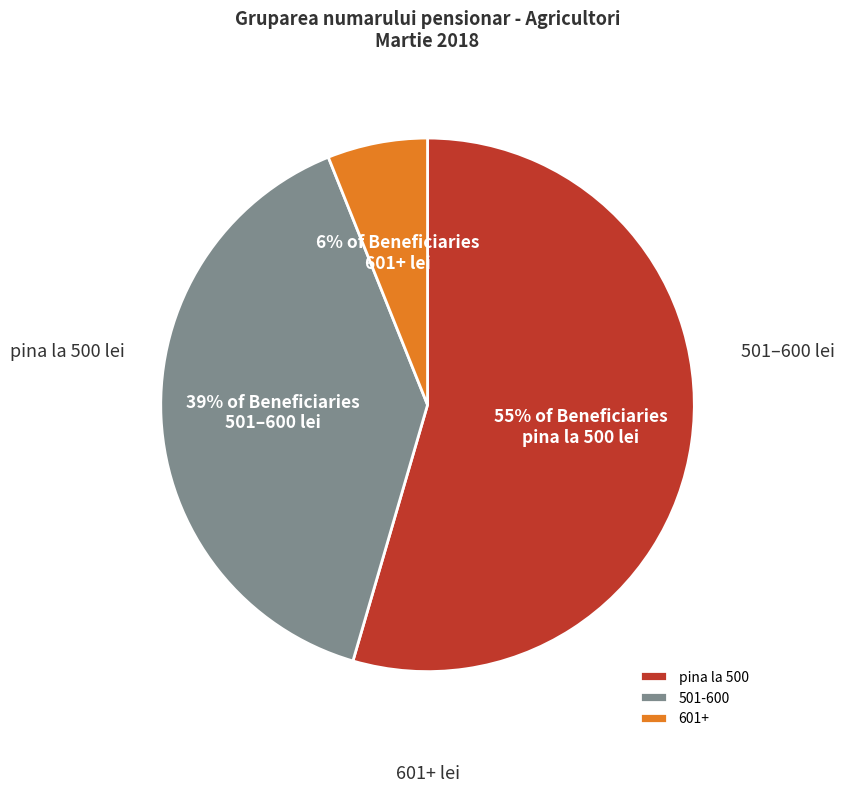

How many slices are in this pie chart?

3